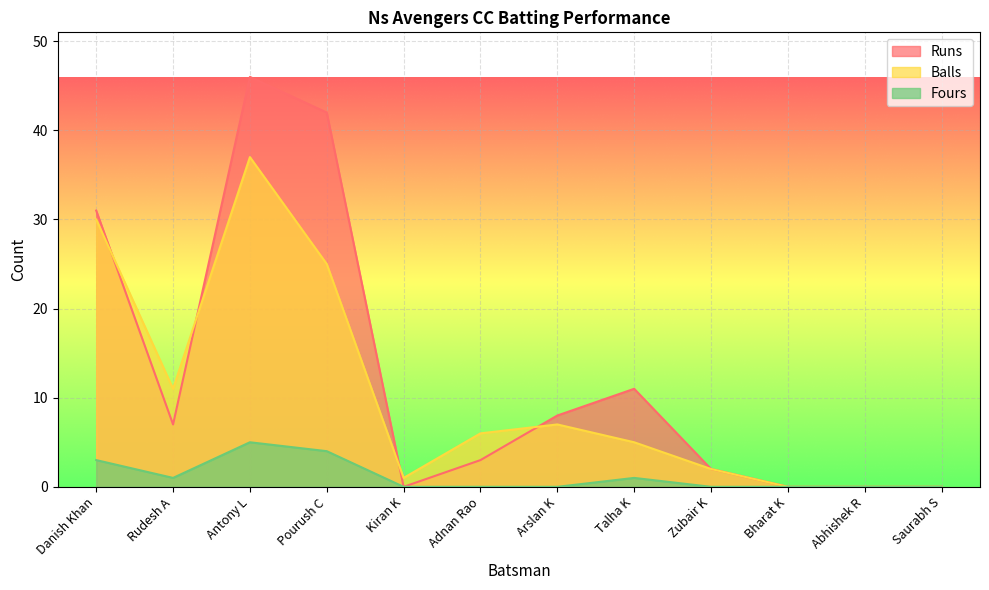

List the labels in order of Balls value, largest first.

Antony L, Danish Khan, Pourush C, Rudesh A, Arslan K, Adnan Rao, Talha K, Zubair K, Kiran K, Bharat K, Abhishek R, Saurabh S